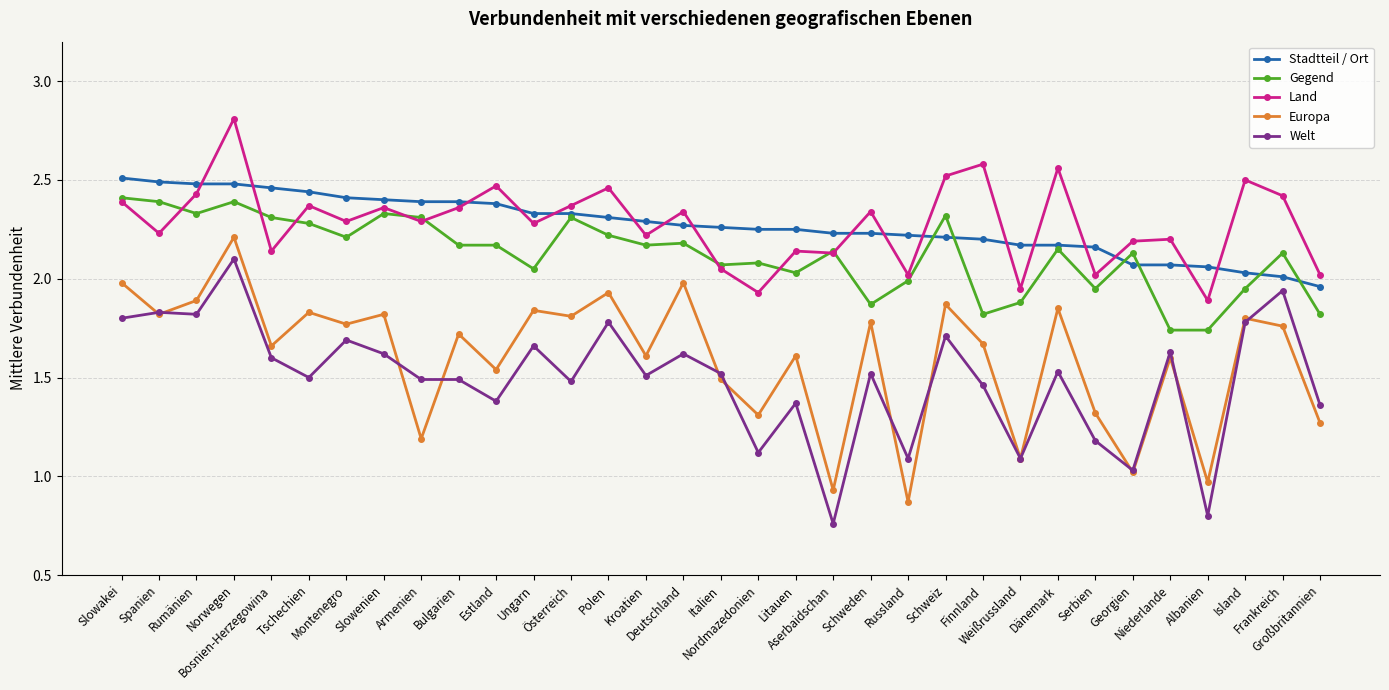

Is this an area chart (filled region under the line)?

No